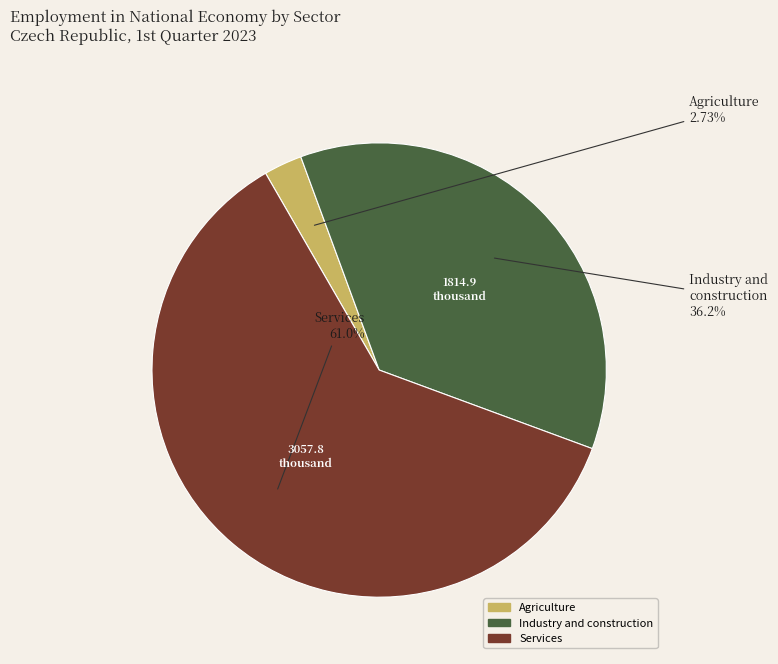

To the nearest percent, what percentage of the pie is Agriculture?

3%